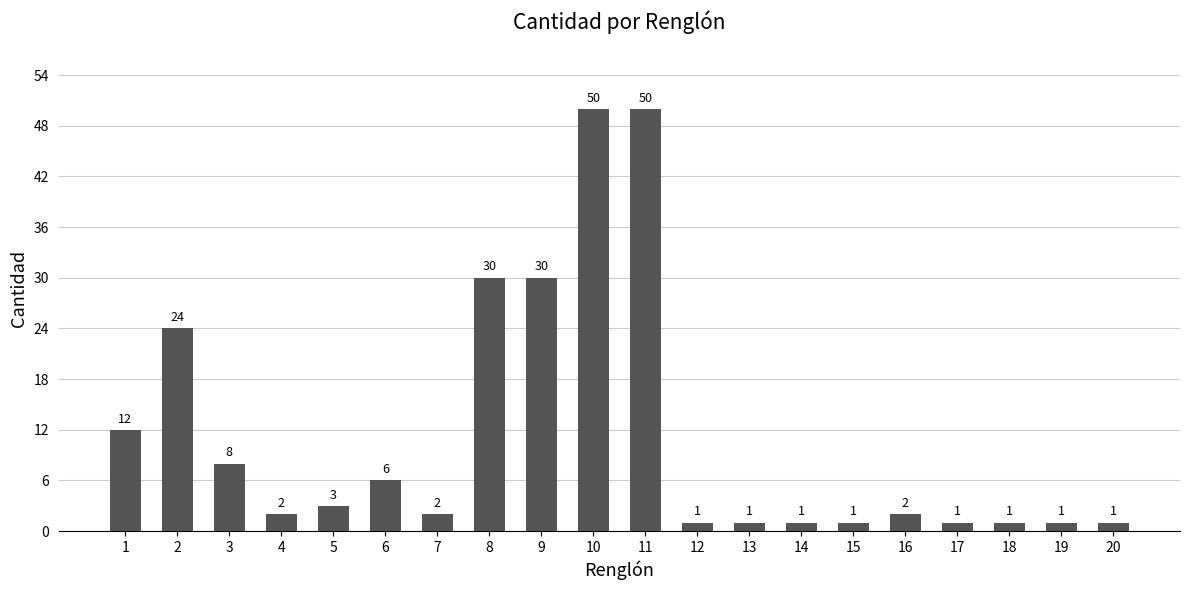

How many bars are there in total?

20